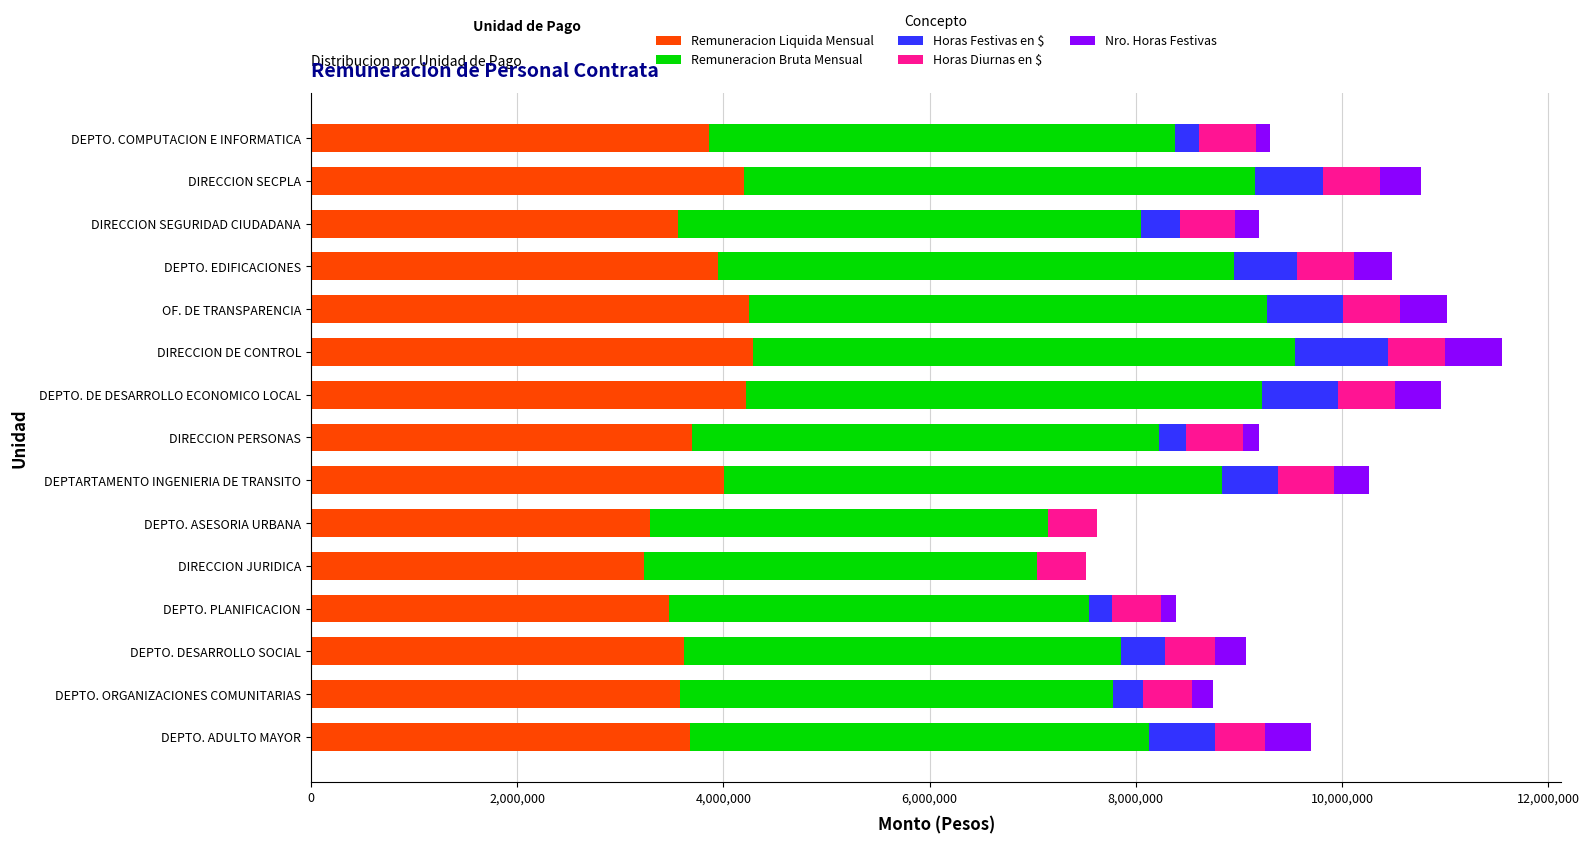

What is the highest value of the Remuneracion Liquida Mensual series?

4283804